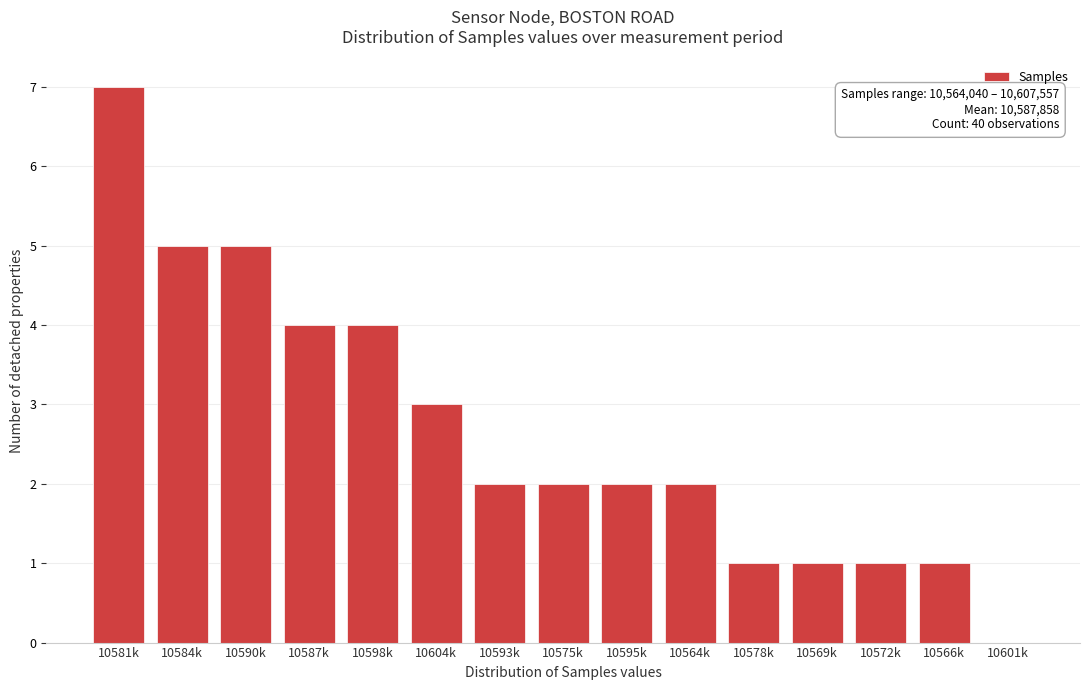

Reading left to right, what are all the values shown in this chart?

10581k=7	10584k=5	10590k=5	10587k=4	10598k=4	10604k=3	10593k=2	10575k=2	10595k=2	10564k=2	10578k=1	10569k=1	10572k=1	10566k=1	10601k=0